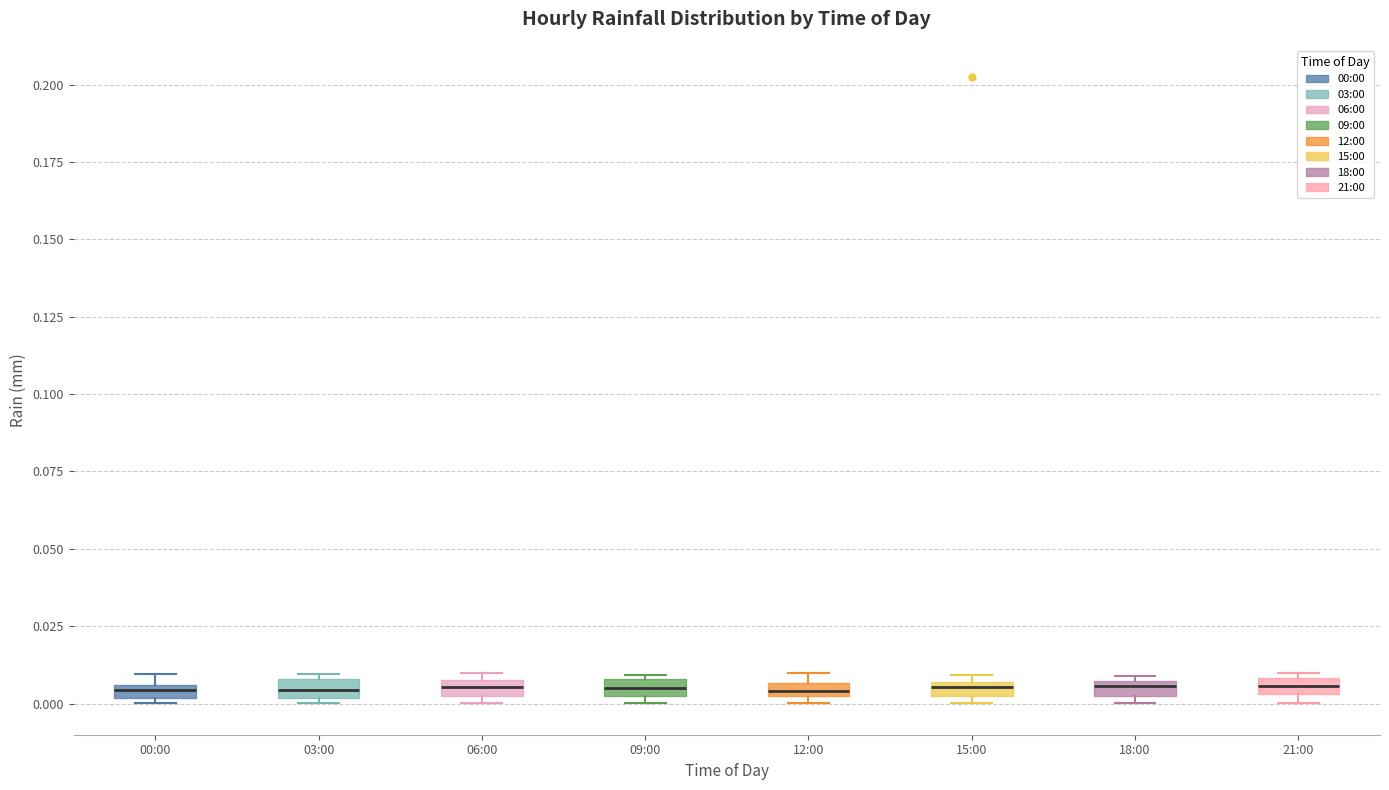

Where is the lower edge of the box for 09:00 on the y-axis? The values are not printed on the chart, so give them approximately, as read against the axis.

0.000